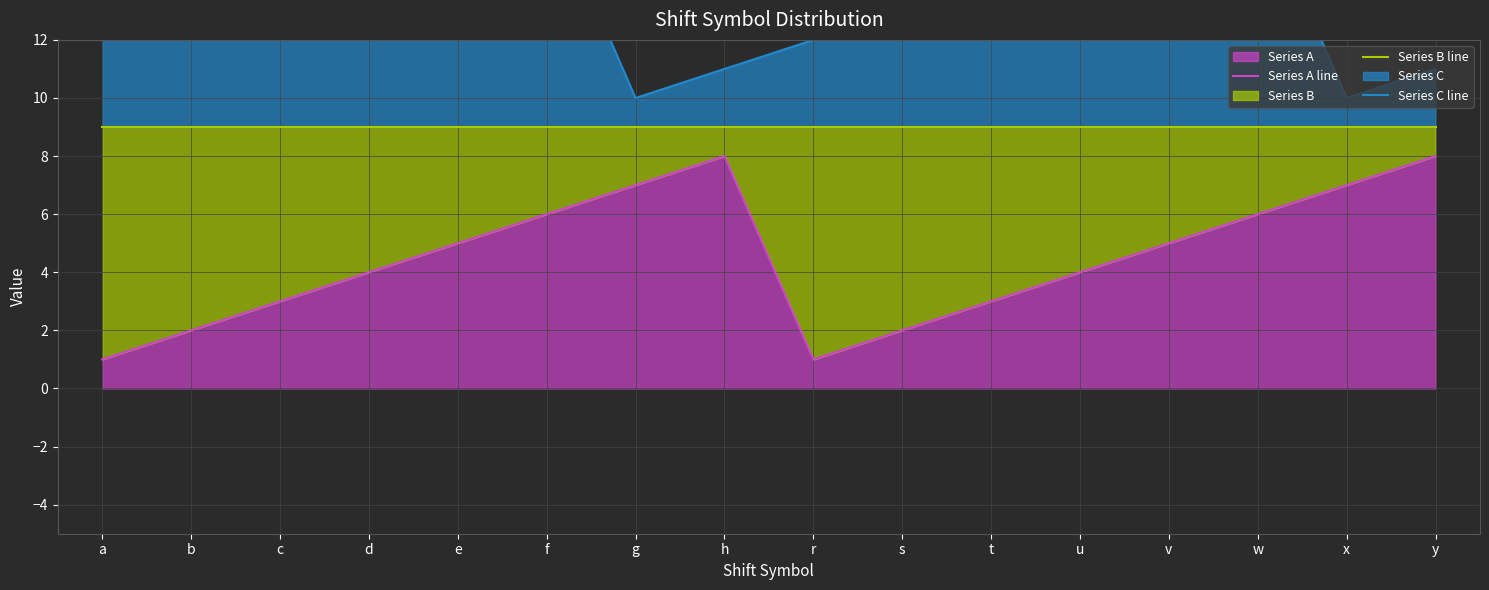

True or false: Series B line and Series A line cross at least once.

False